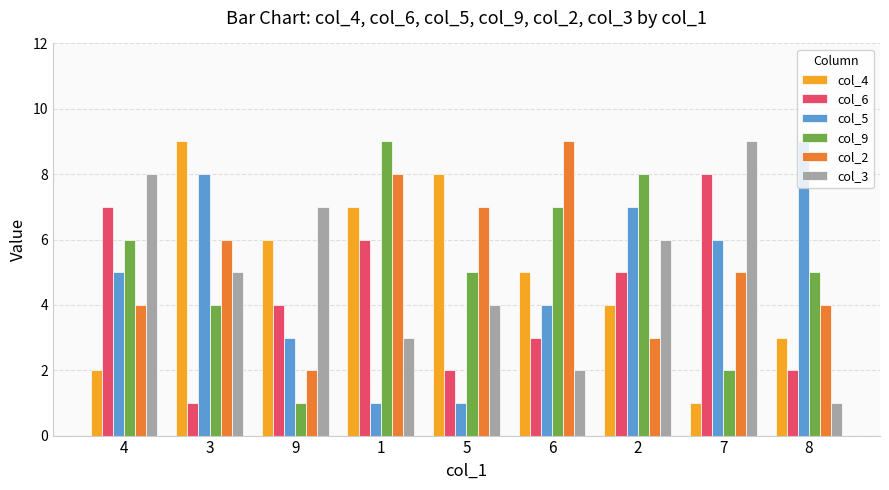

At which label is col_4 closest to 5?

6